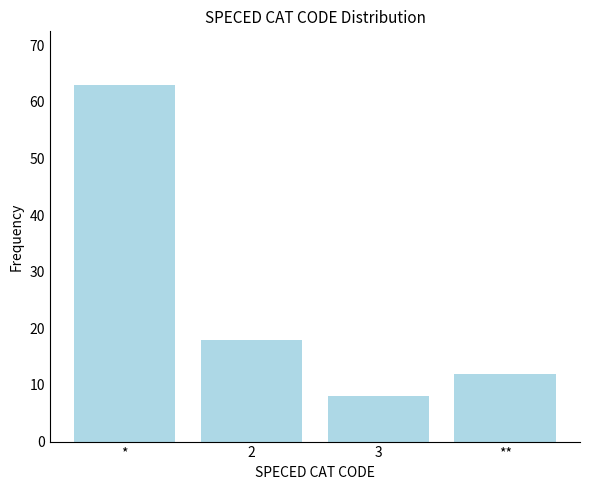

Reading left to right, extract all data points from this chart.

63	18	8	12